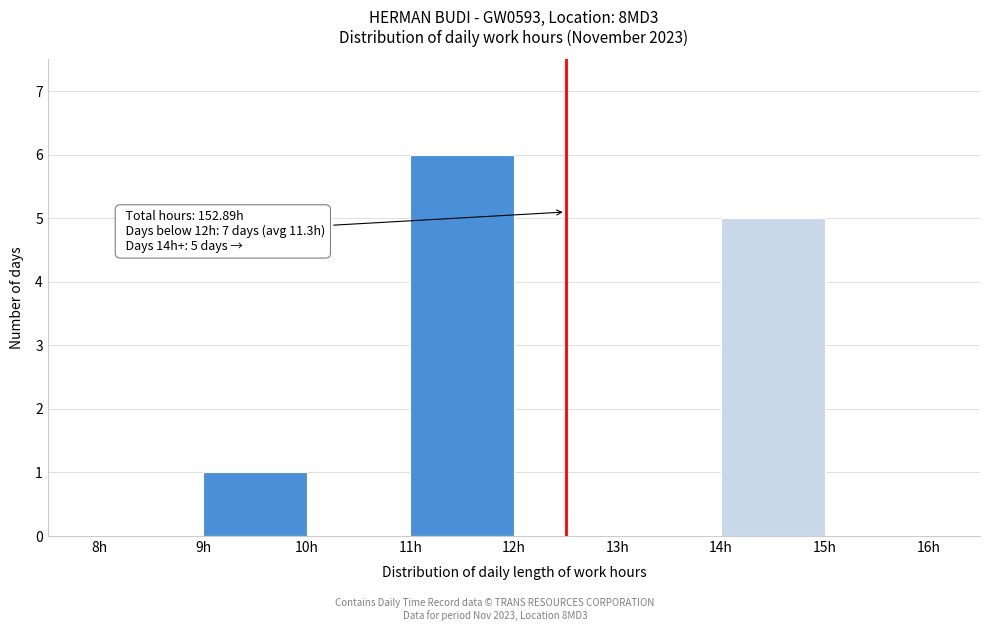

Which range on the x-axis has the tallest bar?

11 to 12